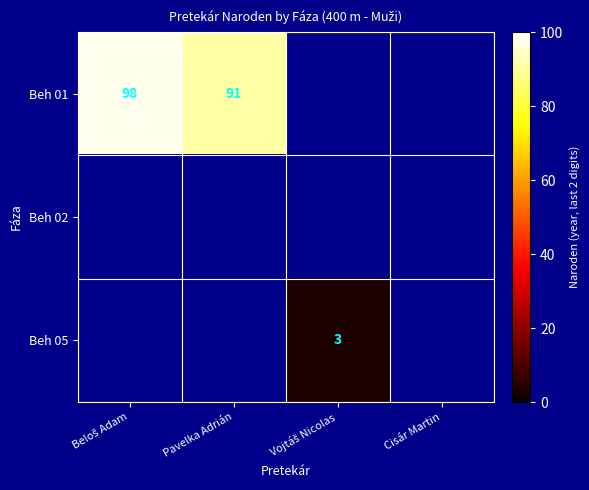

The value of Beh 01 at Pavelka Adrián is 156. True or false?

False